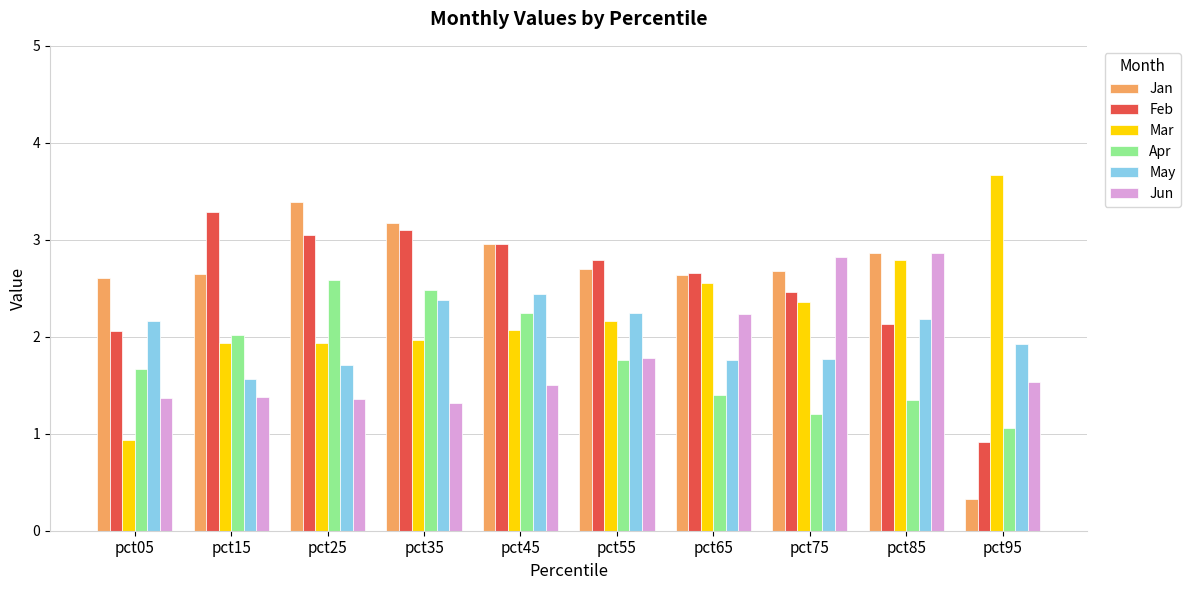

Reading right to left, transcribe all the data shown in this chart.

Jan: 0.3	2.9	2.7	2.6	2.7	3.0	3.2	3.4	2.6	2.6
Feb: 0.9	2.1	2.5	2.7	2.8	3.0	3.1	3.0	3.3	2.1
Mar: 3.7	2.8	2.4	2.6	2.2	2.1	2.0	1.9	1.9	0.9
Apr: 1.1	1.3	1.2	1.4	1.8	2.3	2.5	2.6	2.0	1.7
May: 1.9	2.2	1.8	1.8	2.2	2.4	2.4	1.7	1.6	2.2
Jun: 1.5	2.9	2.8	2.2	1.8	1.5	1.3	1.4	1.4	1.4